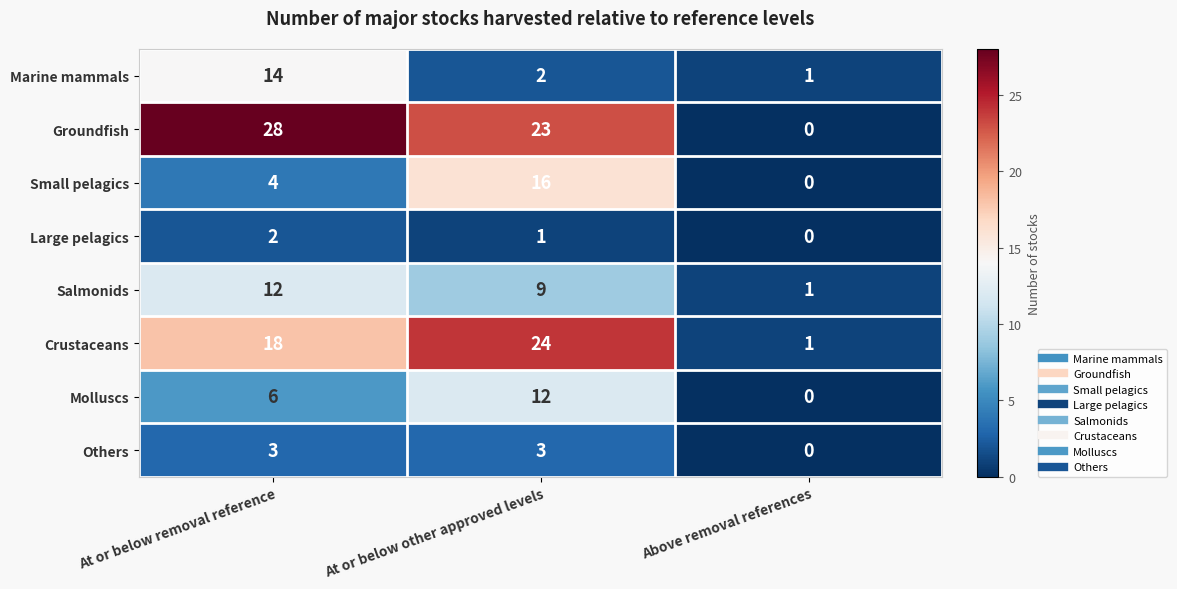

What is the difference between the Crustaceans values at At or below other approved levels and At or below removal reference?

6